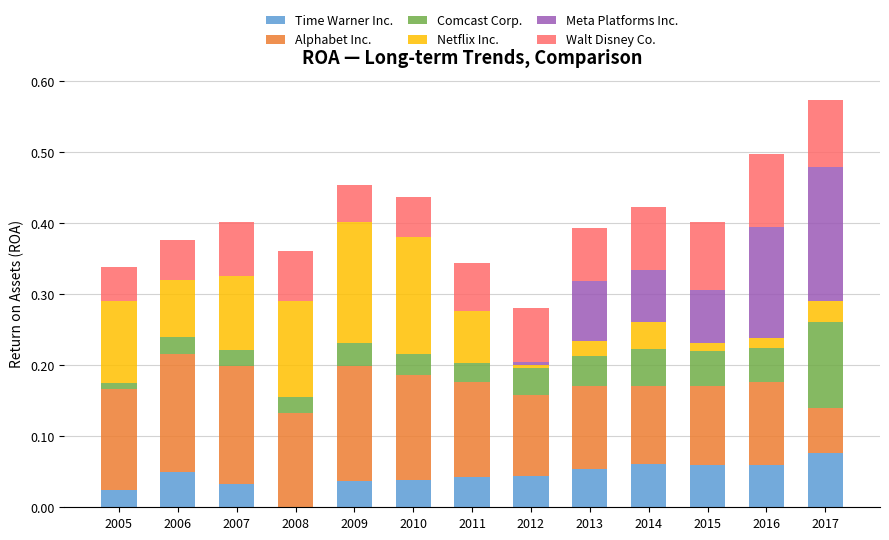

The Time Warner Inc. series shows 0.0 at 2008. True or false?

True